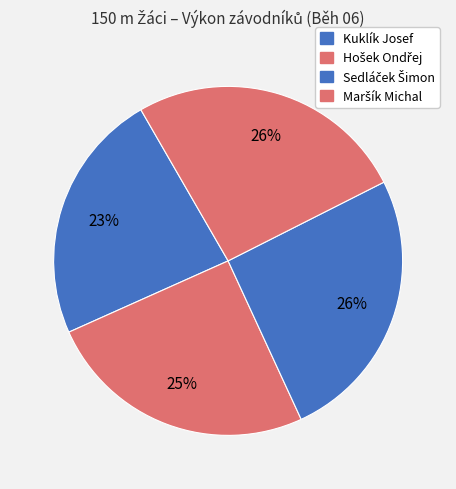

Which category has the smallest portion of the pie?

Kuklík Josef